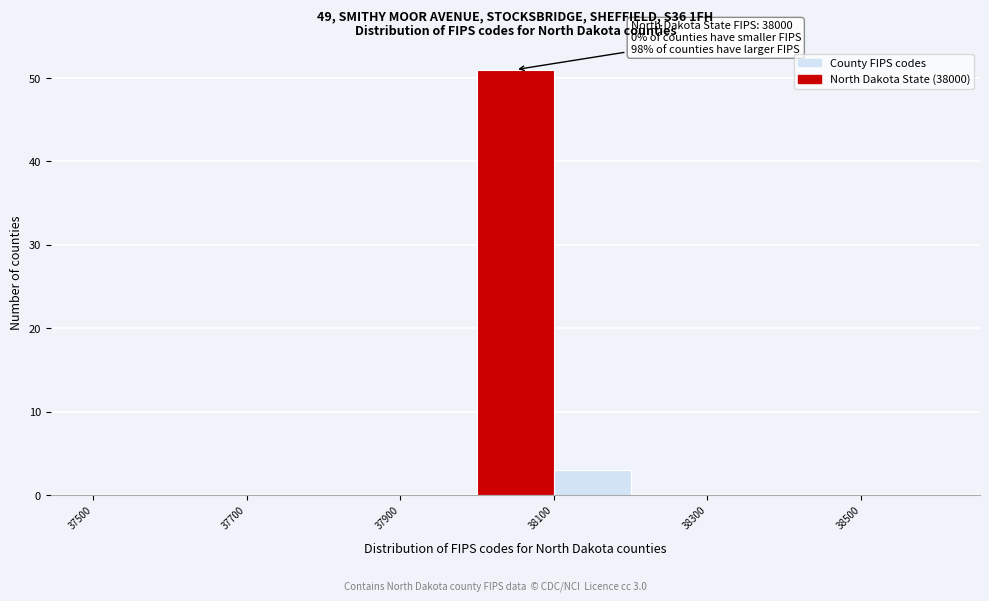

Which range on the x-axis has the tallest bar?

38000 to 38100